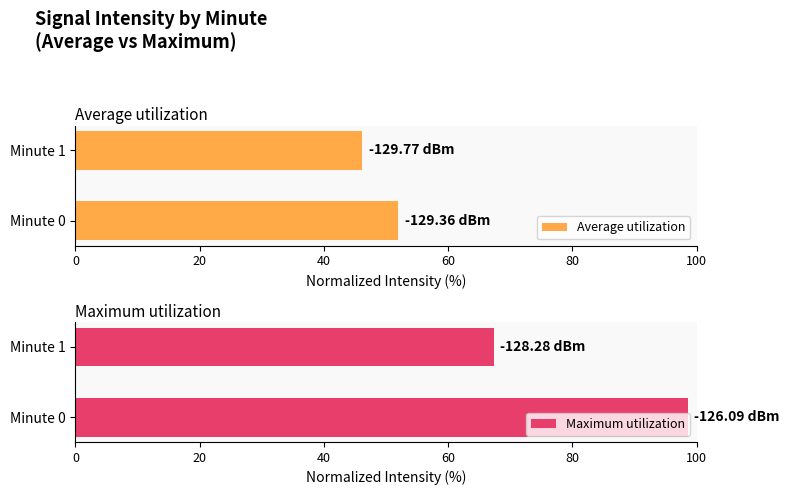

Are the bars grouped side by side (vs. stacked)?

Yes